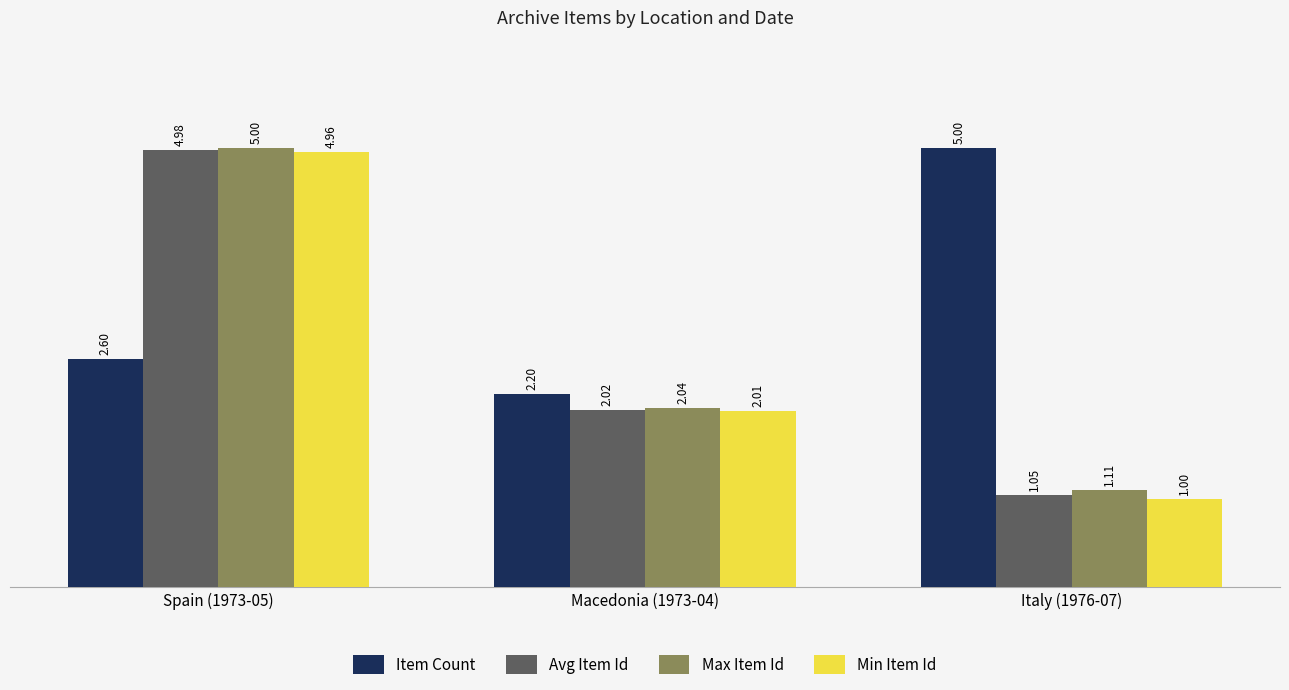

What is the difference between the maximum and minimum values in the Max Item Id series?

3.9